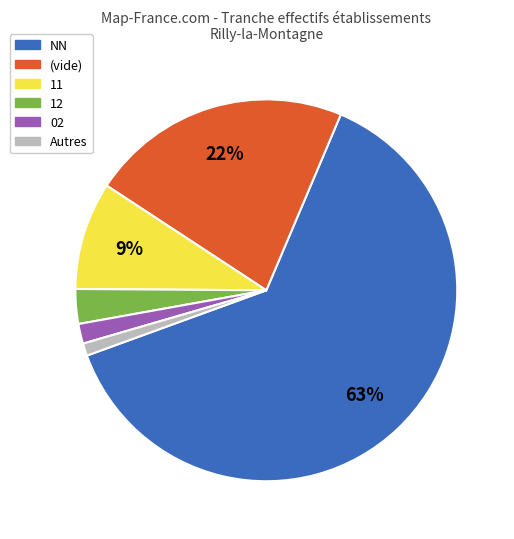

To the nearest percent, what is the difference between the largest and smallest slice percentages?

62%